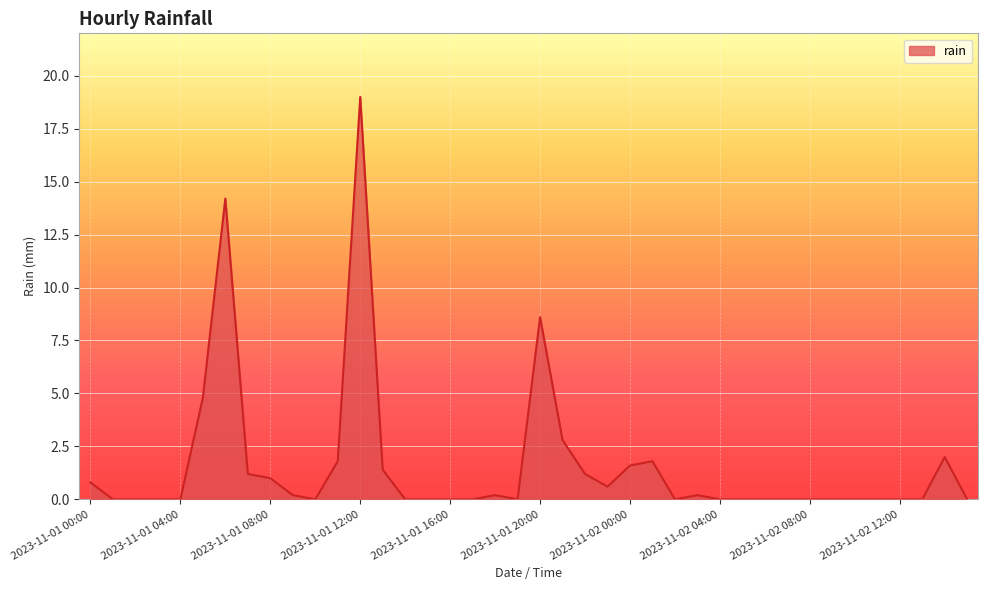

What is the sum of all values?

63.4